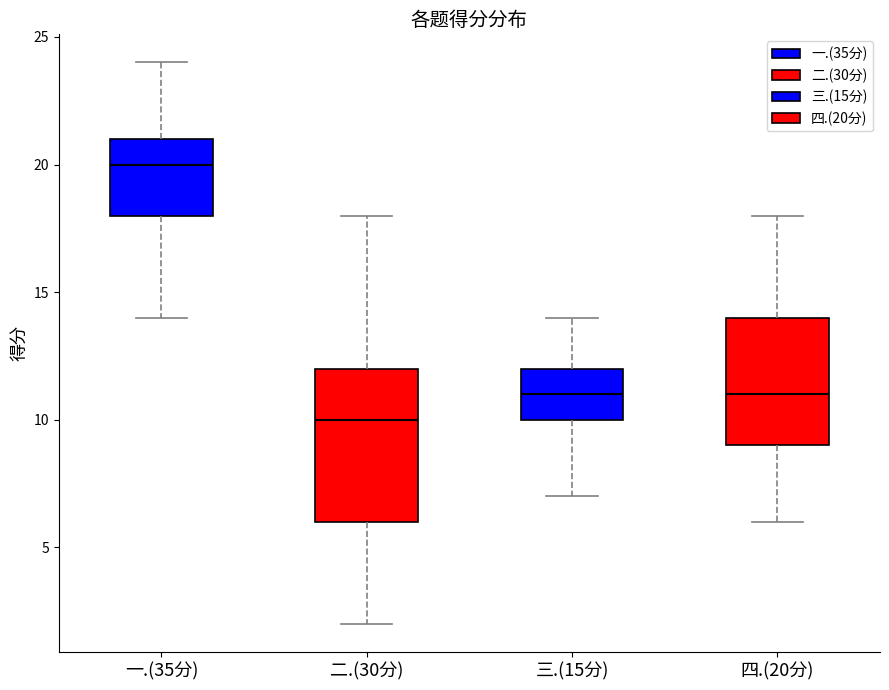

Reading left to right, transcribe this box plot: for each box, give where its median line is, the range the box spans, and where its two whiskers end, as read against the y-axis. The values are not printed on the chart, so give them approximately, as read against the axis.

一.(35分): median 20, box 18 to 21, whiskers 14 to 24
二.(30分): median 10, box 6 to 12, whiskers 2 to 18
三.(15分): median 11, box 10 to 12, whiskers 7 to 14
四.(20分): median 11, box 9 to 14, whiskers 6 to 18